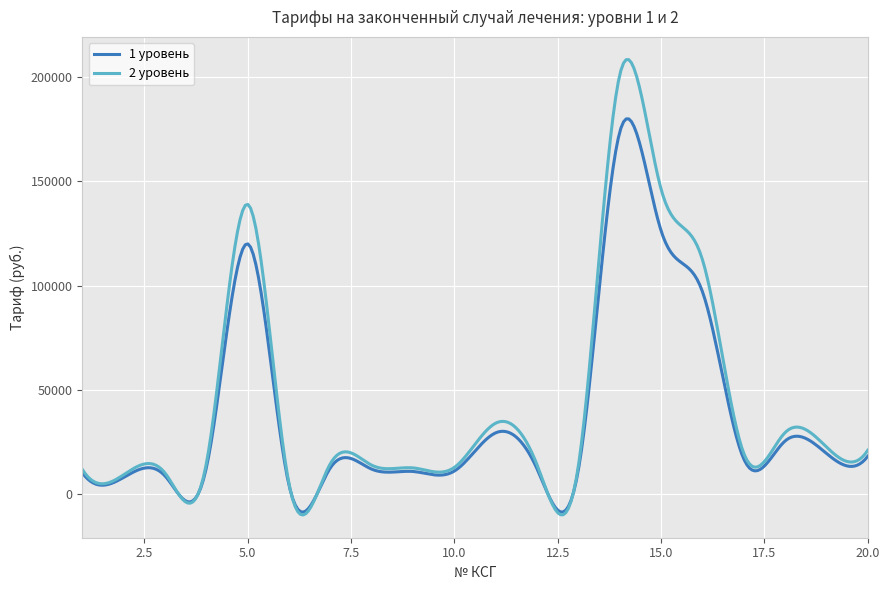

What is the lowest value of the 1 уровень series?

-8624.8